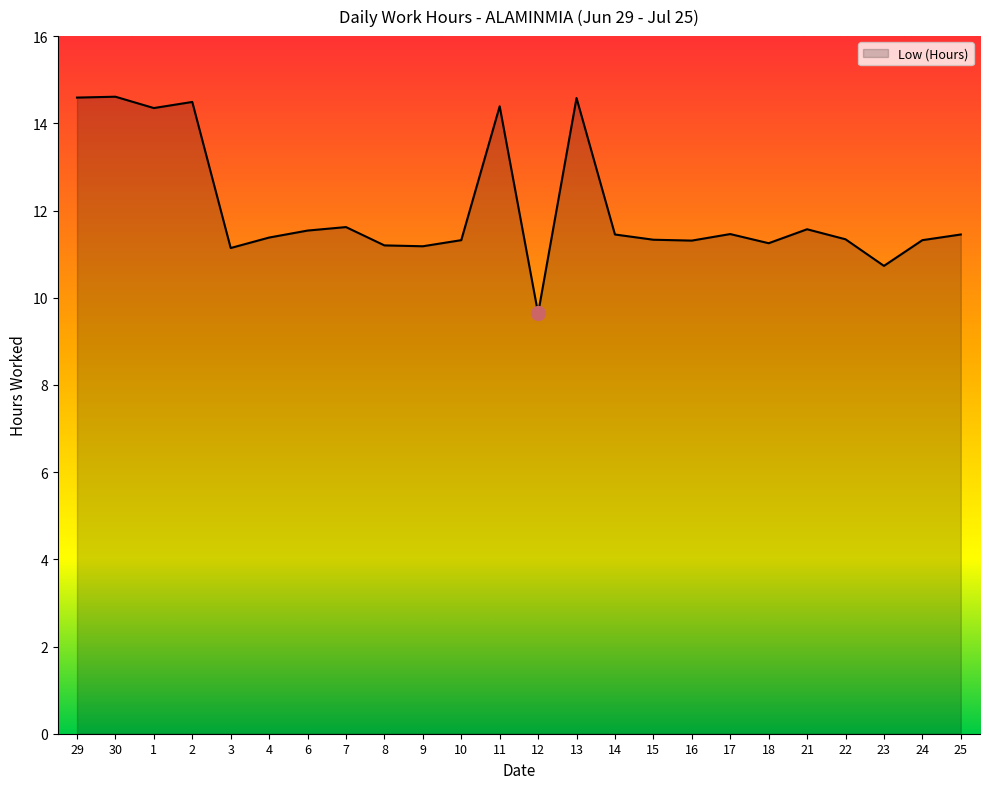

Which has a higher value, 14 or 7?

7